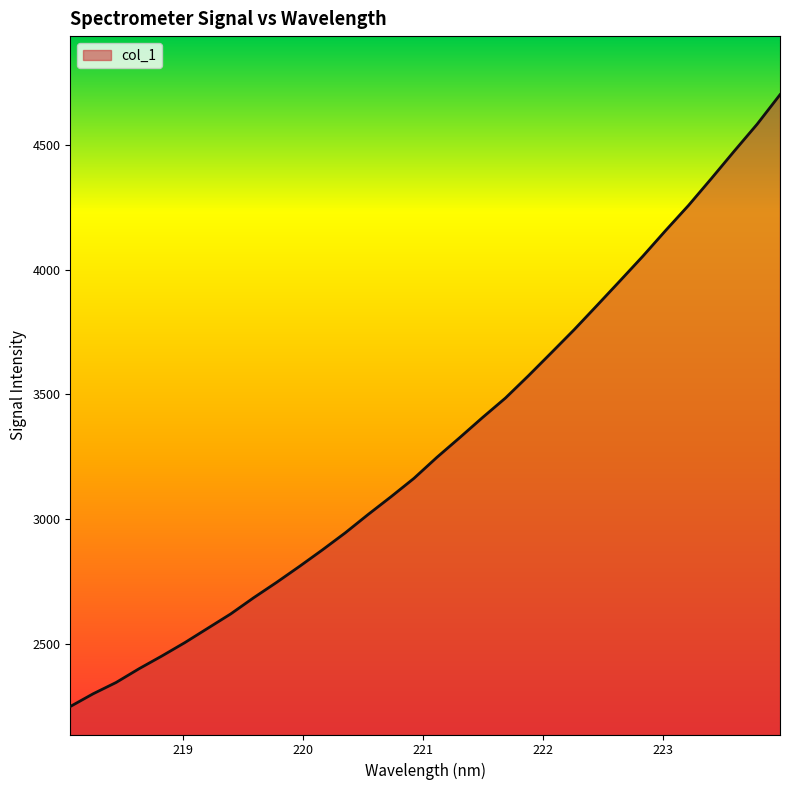

What is the greatest value displayed?

4703.0